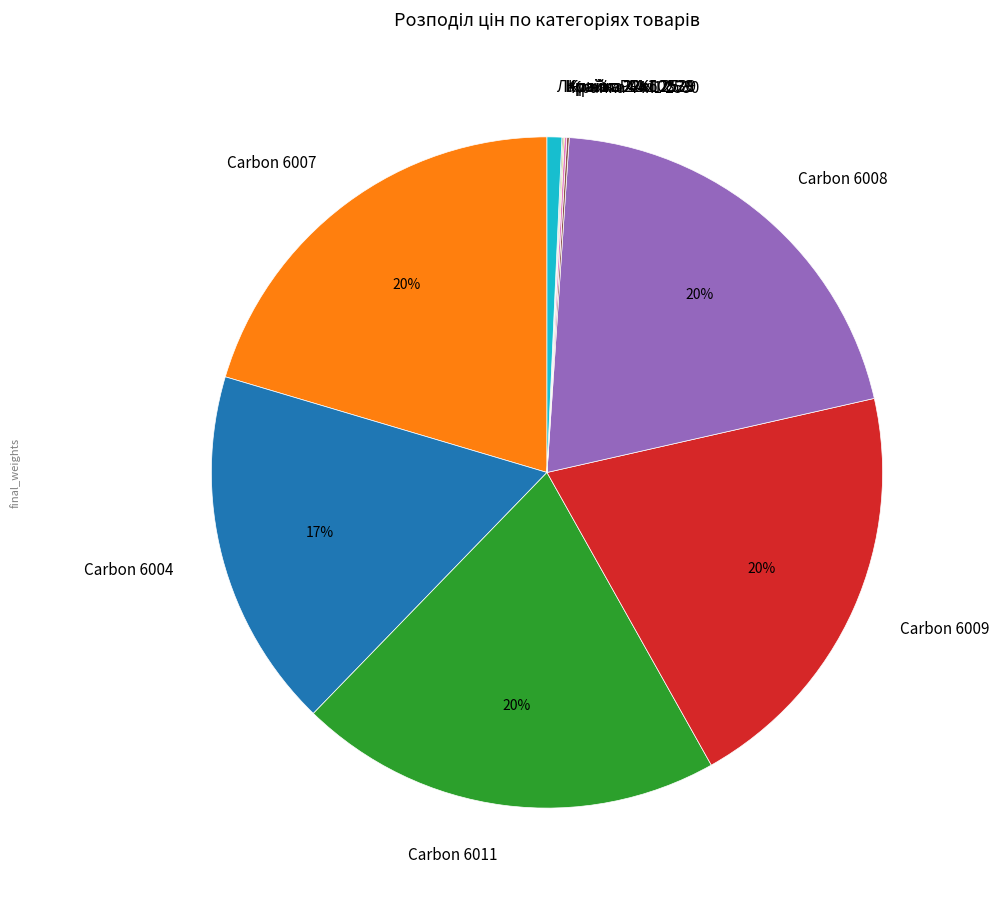

True or false: Carbon 6008 accounts for 9% of the total.

False